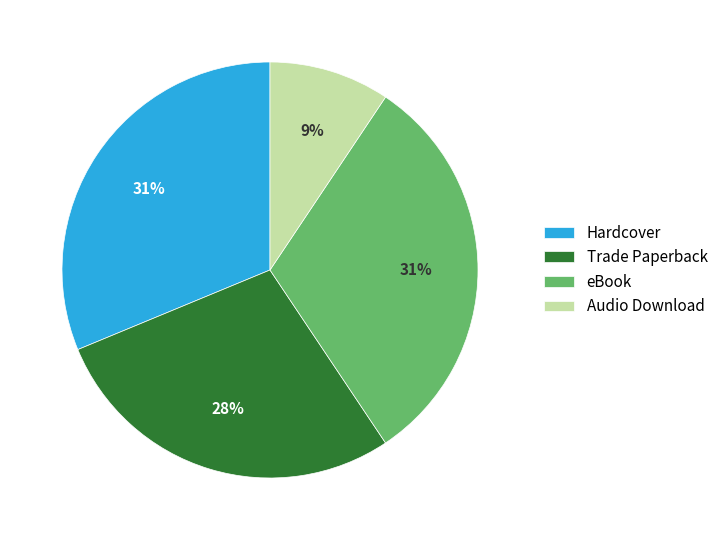

The Hardcover slice represents 23% of the pie. True or false?

False